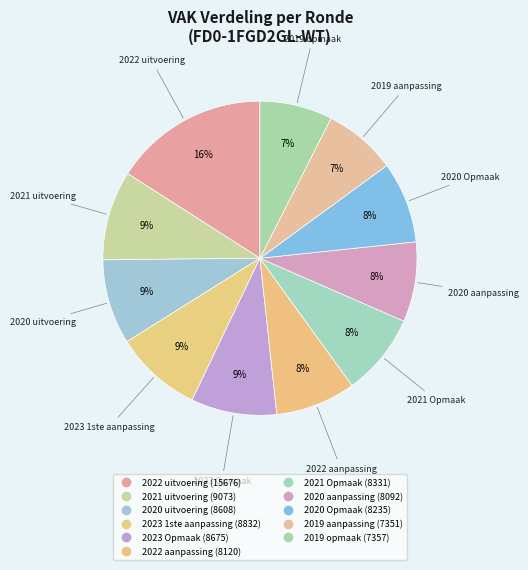

How many segments does this pie chart have?

11